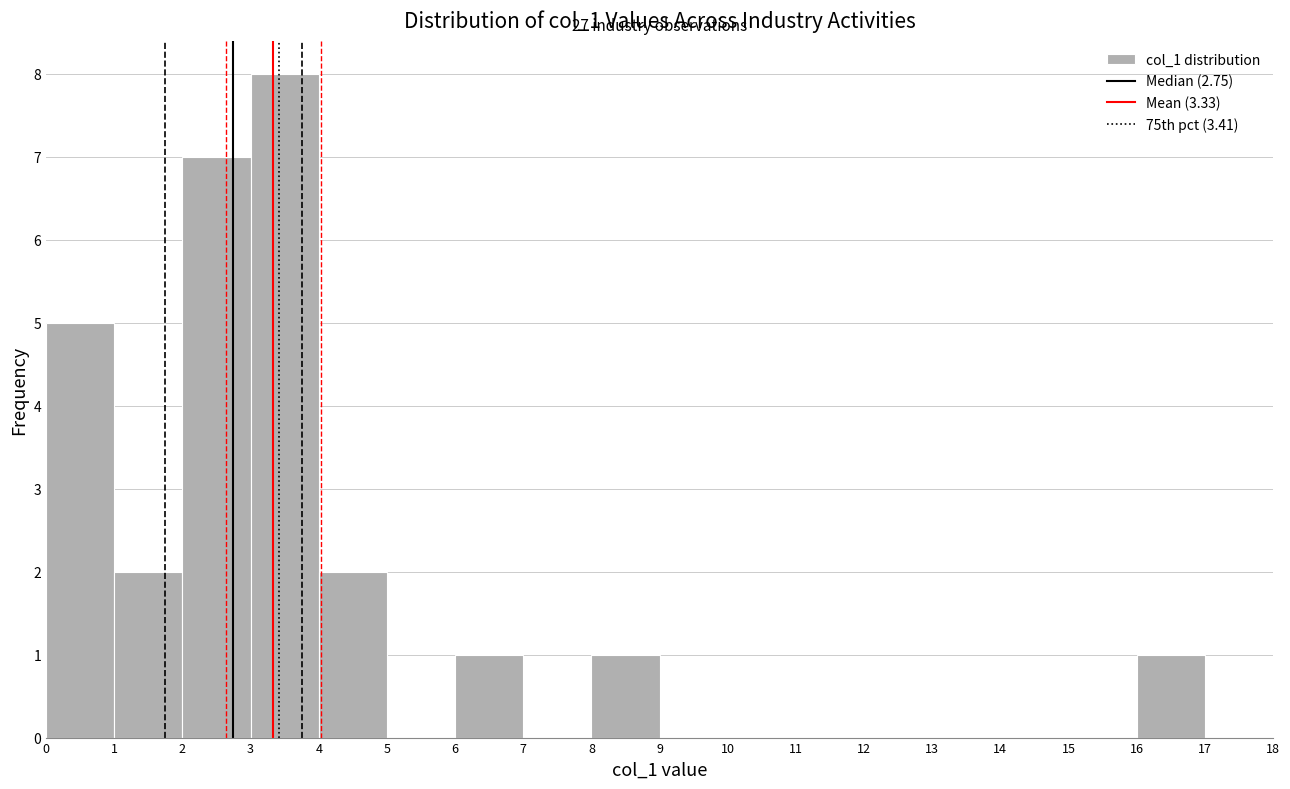

Over which range of the x-axis is the bar tallest?

3 to 4